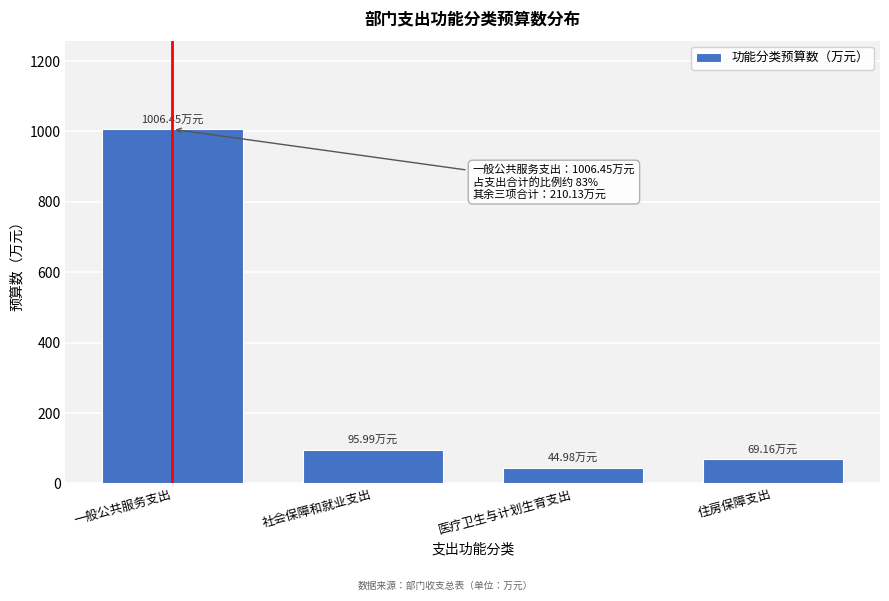

Where is the data nearest to the value 525?

社会保障和就业支出